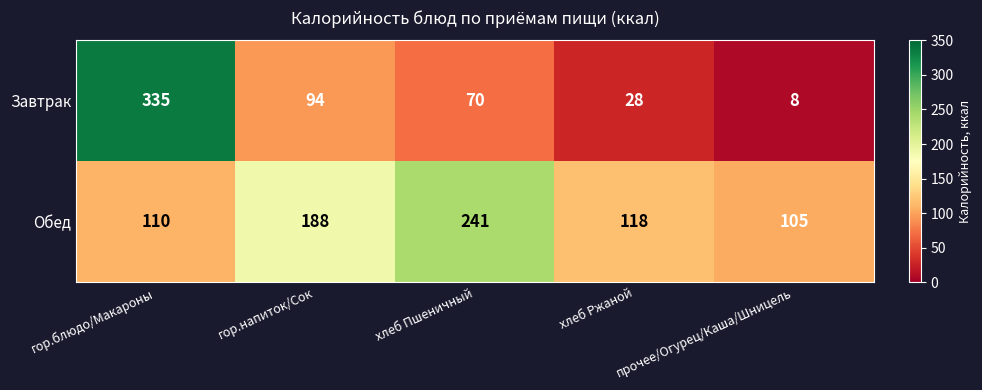

Where is Завтрак nearest to the value 171?

гор.напиток/Сок